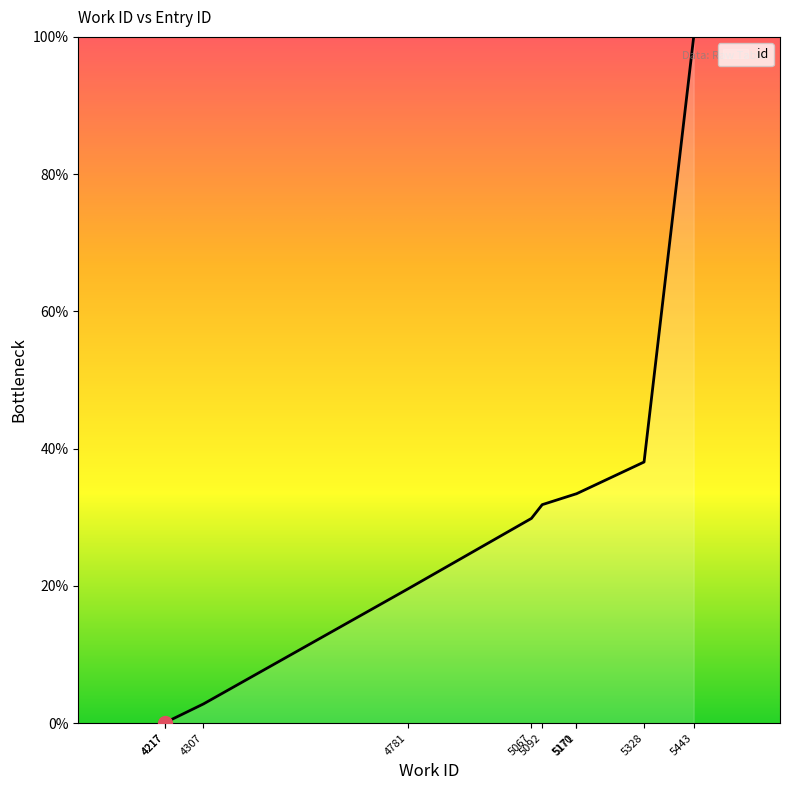

The value at 5092 is 31.8. True or false?

True